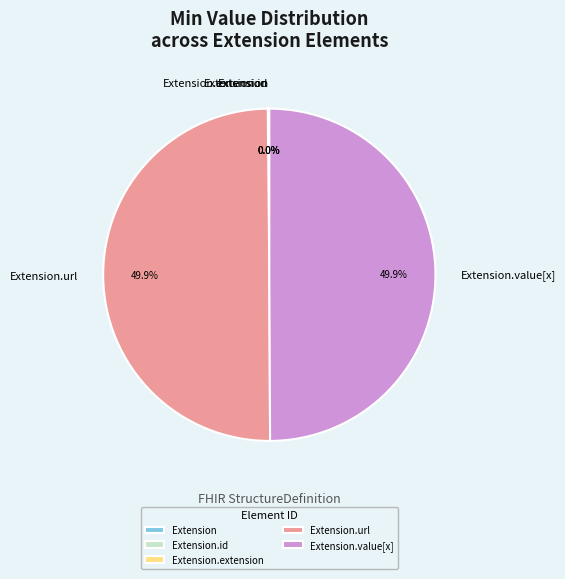

To the nearest percent, what portion does Extension.value[x] represent?

50%